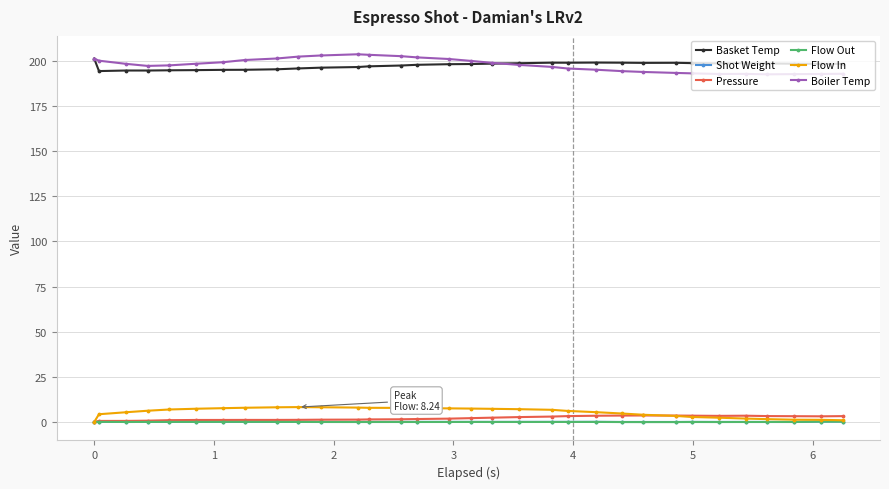

True or false: Basket Temp and Shot Weight intersect in this chart.

False